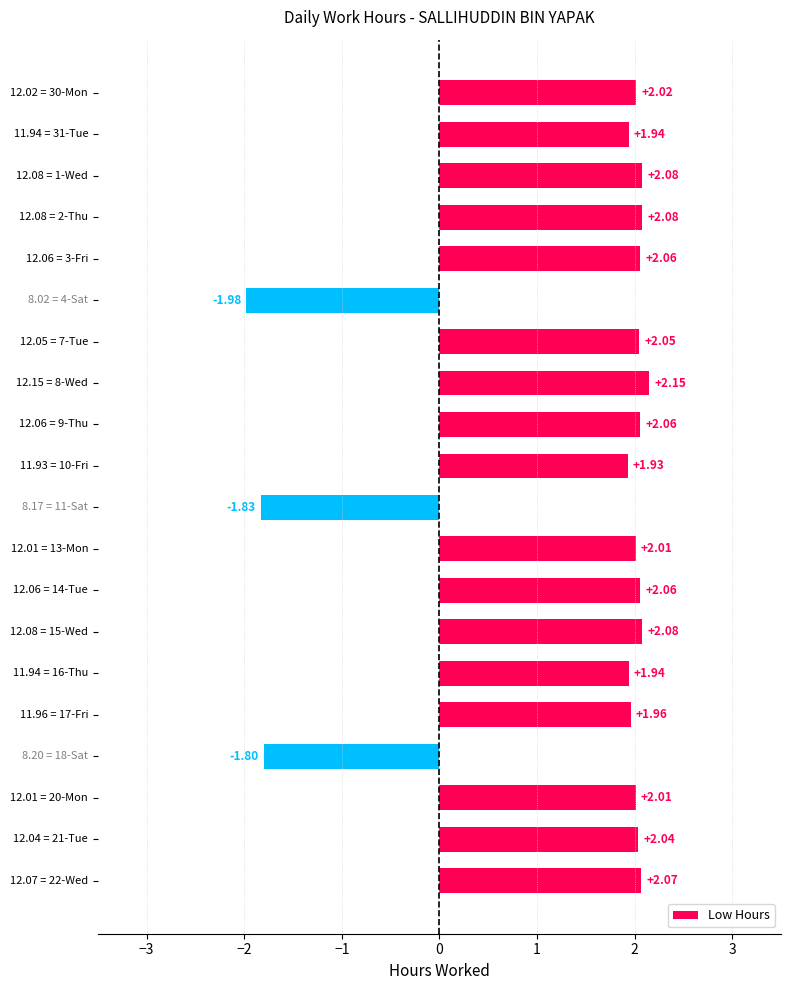

What is the sum of all values?

28.9